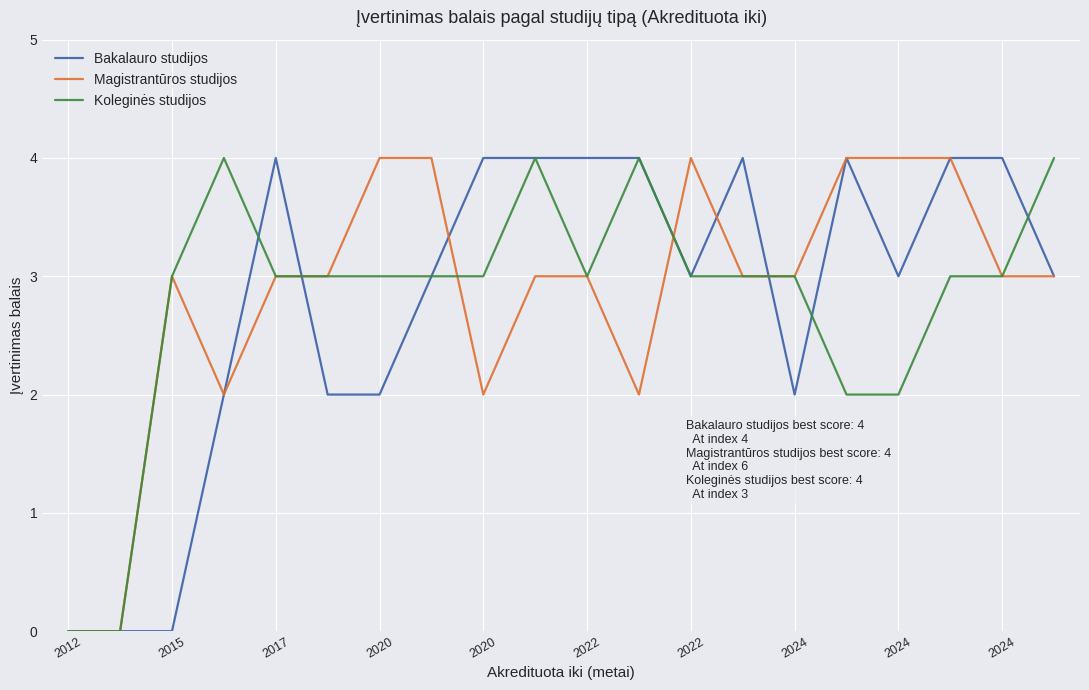

What is the maximum value shown in the chart?

4